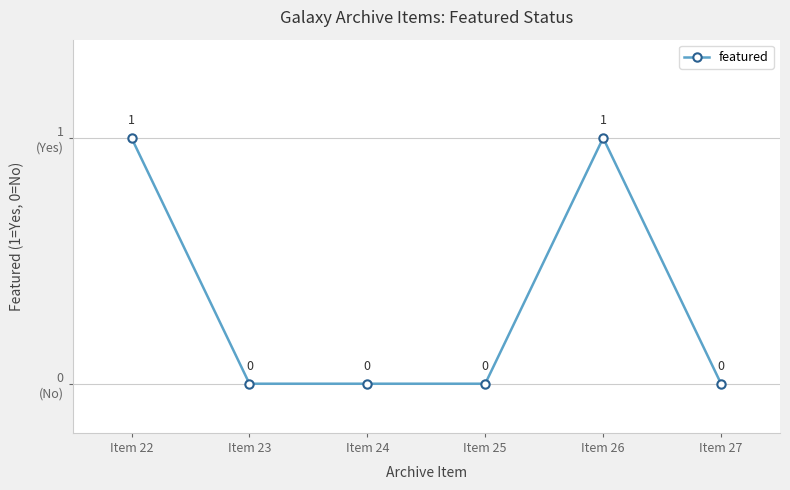

Rank the categories by value from highest to lowest.

Item 22, Item 26, Item 23, Item 24, Item 25, Item 27